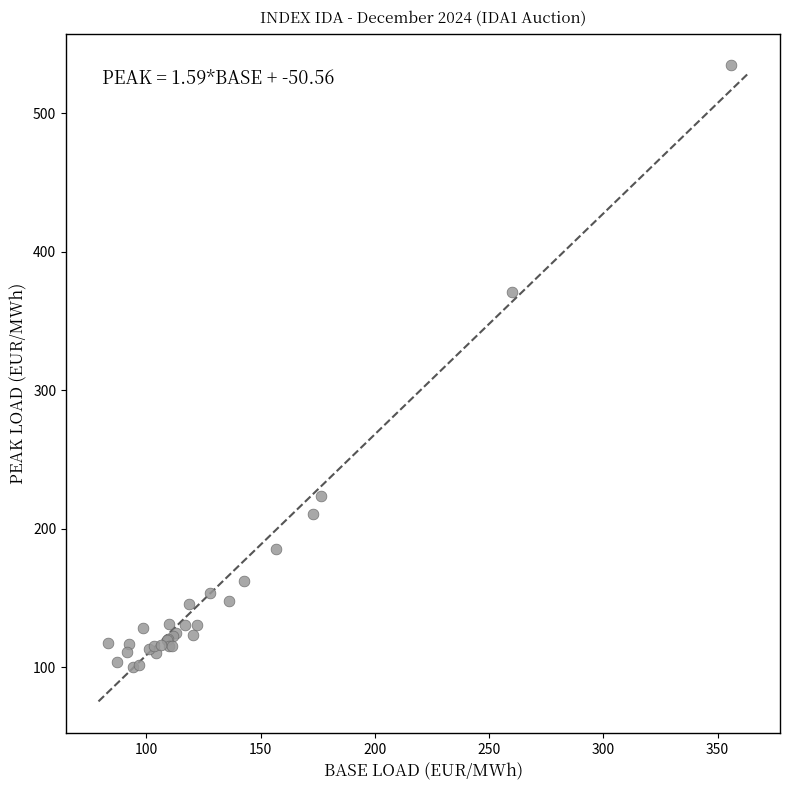

What Y value in the scatter plot is closest to 317?

371.3